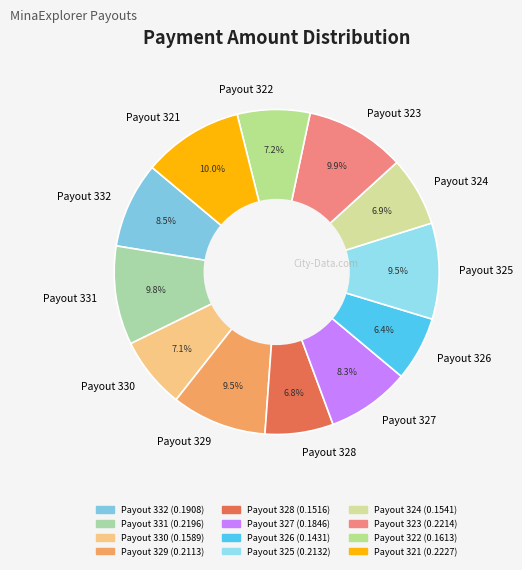

To the nearest percent, what portion does Payout 322 represent?

7%